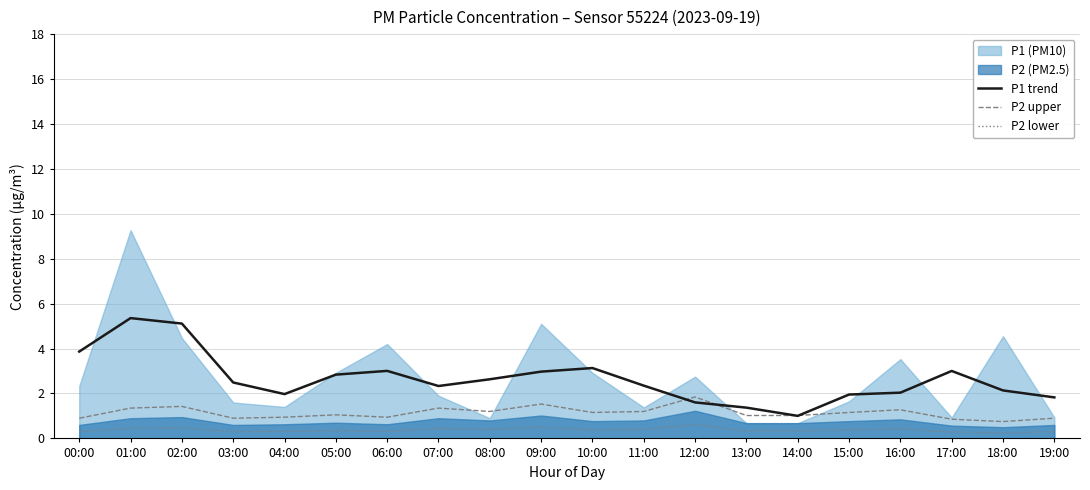

Reading left to right, extract all data points from this chart.

P1 trend: 3.9	5.4	5.1	2.5	2.0	2.8	3.0	2.3	2.6	3.0	3.1	2.3	1.6	1.4	1.0	2.0	2.0	3.0	2.1	1.8
P2 upper: 0.9	1.4	1.4	0.9	0.9	1.0	0.9	1.4	1.2	1.5	1.2	1.2	1.8	1.0	1.0	1.2	1.3	0.9	0.8	0.9
P2 lower: 0.3	0.5	0.5	0.3	0.3	0.3	0.3	0.5	0.4	0.5	0.4	0.4	0.6	0.3	0.3	0.4	0.4	0.3	0.2	0.3